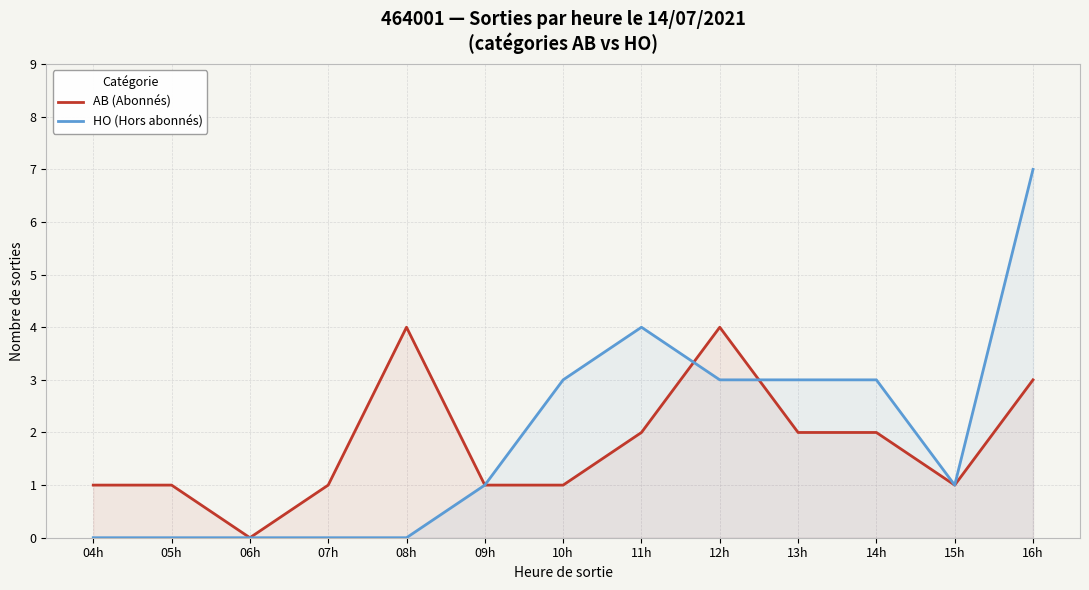

How many lines are shown in the chart?

2